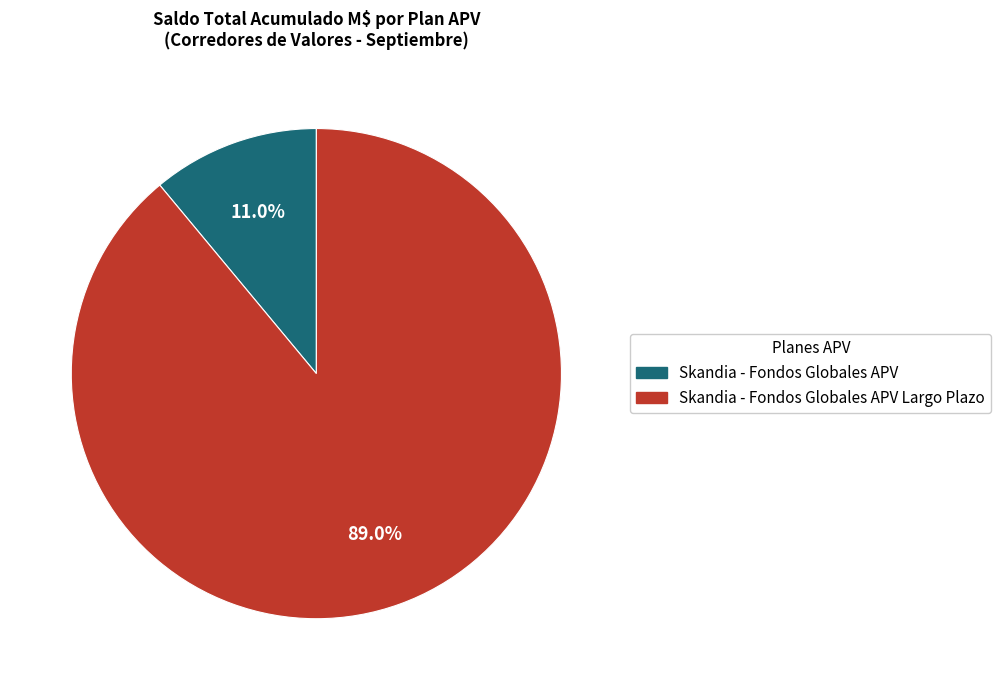

How many segments does this pie chart have?

2